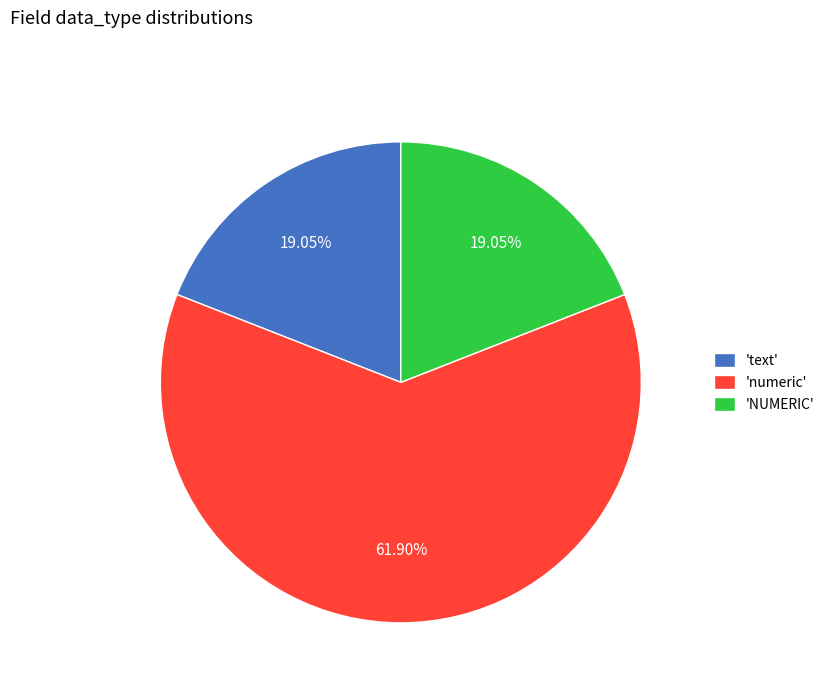

What is the ratio of the value at 'text' to the value at 'NUMERIC'?

1.0